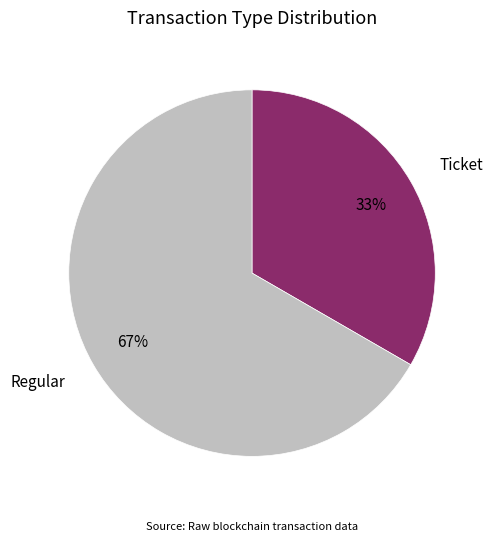

Is it true that Regular is 67% of the pie?

True